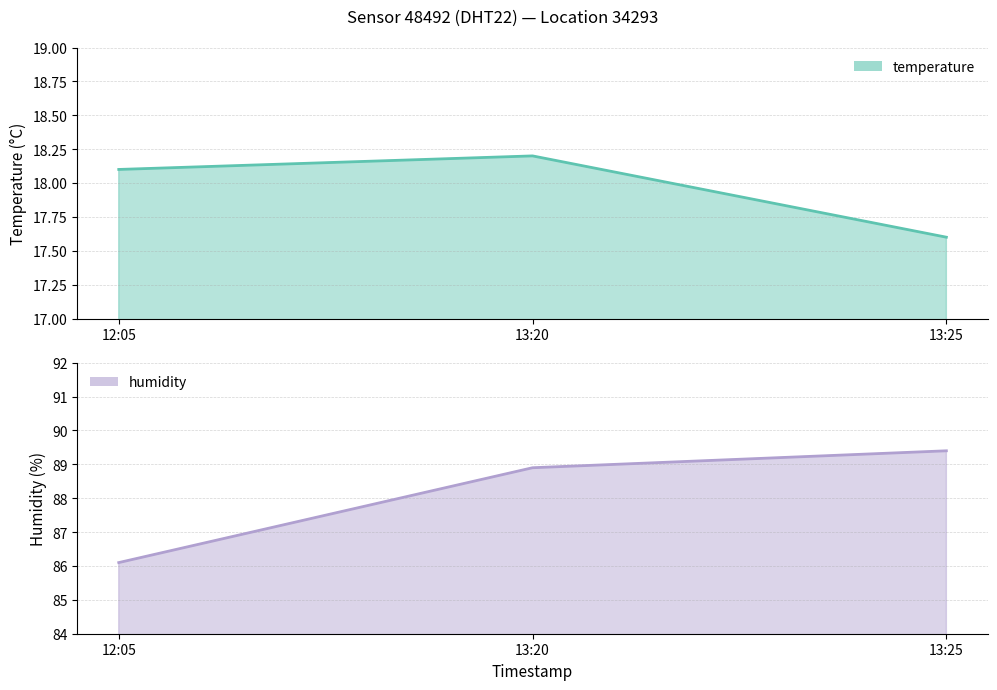

Does the chart display data point markers on the line(s)?

No